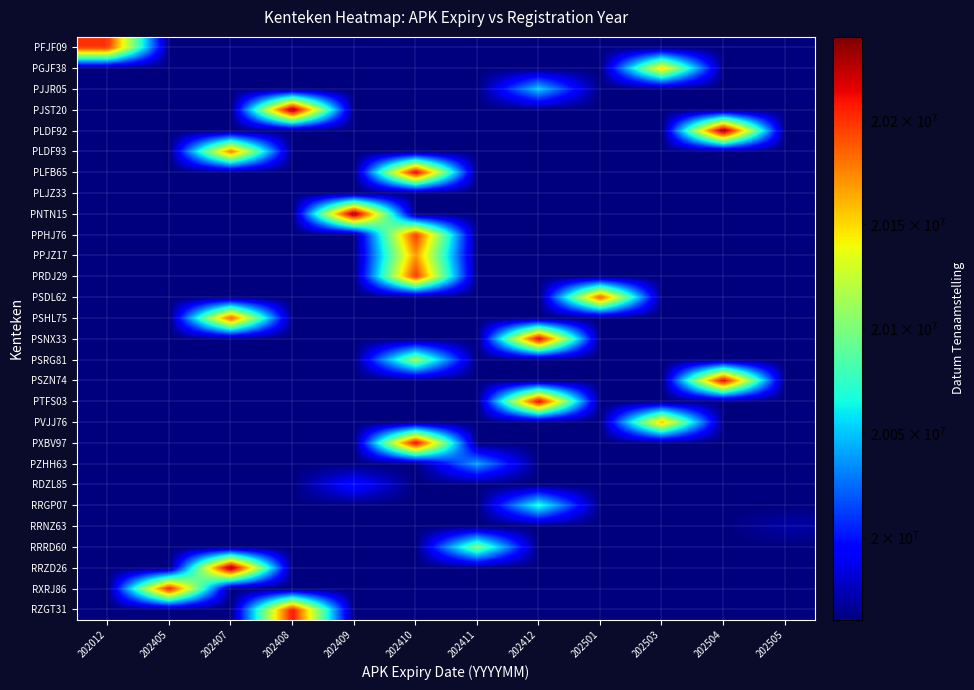

Which has a higher value, 202410 or 202503?

202410